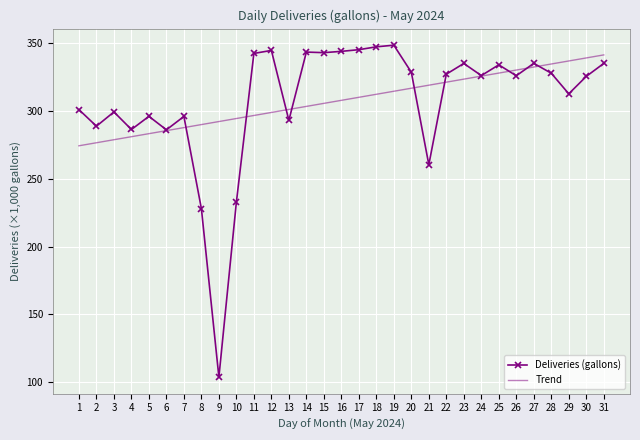

What is the total value across all series at 11?

639.4